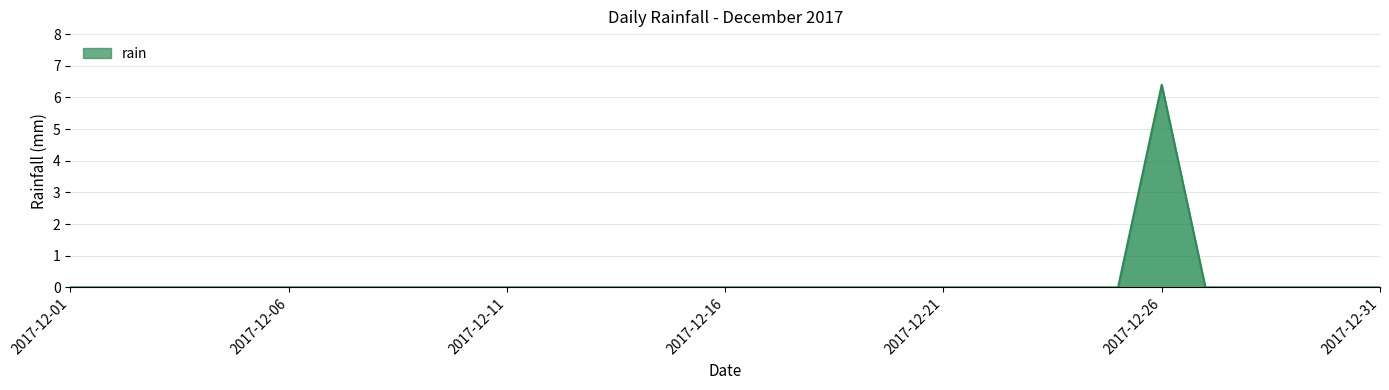

What is the greatest value displayed?

6.4